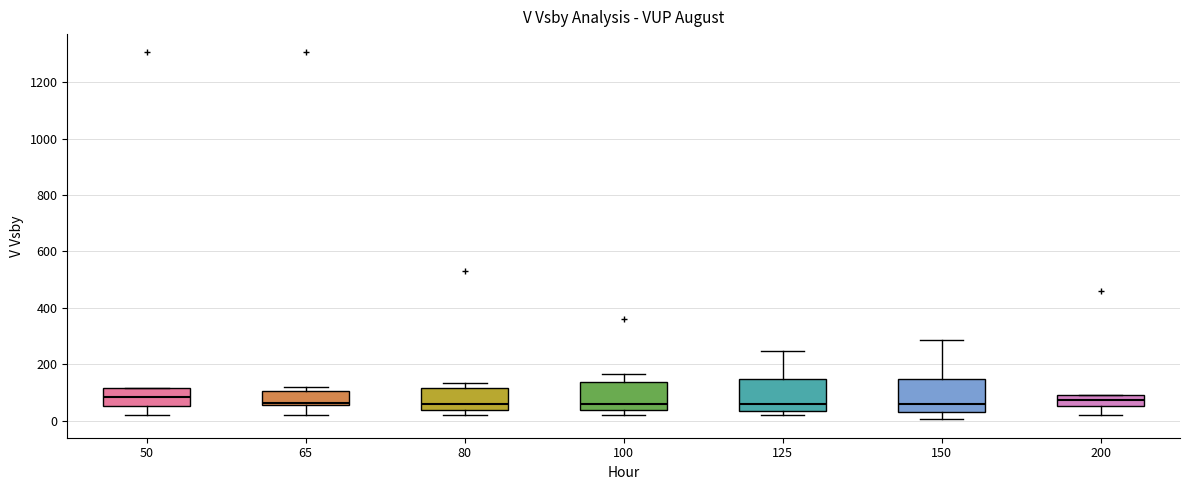

Reading left to right, read every box against the y-axis: the position of its median line, the range the box covers, and the ends of its whiskers. The values are not printed on the chart, so give them approximately, as read against the axis.

50: median 80, box 60 to 120, whiskers 20 to 120
65: median 60 (just above the box's lower edge), box 60 to 100, whiskers 20 to 120
80: median 60, box 40 to 120, whiskers 20 to 140
100: median 60, box 40 to 140, whiskers 20 to 160
125: median 60, box 40 to 140, whiskers 20 to 240
150: median 60, box 20 to 140, whiskers 0 to 280
200: median 80, box 60 to 100, whiskers 20 to 100